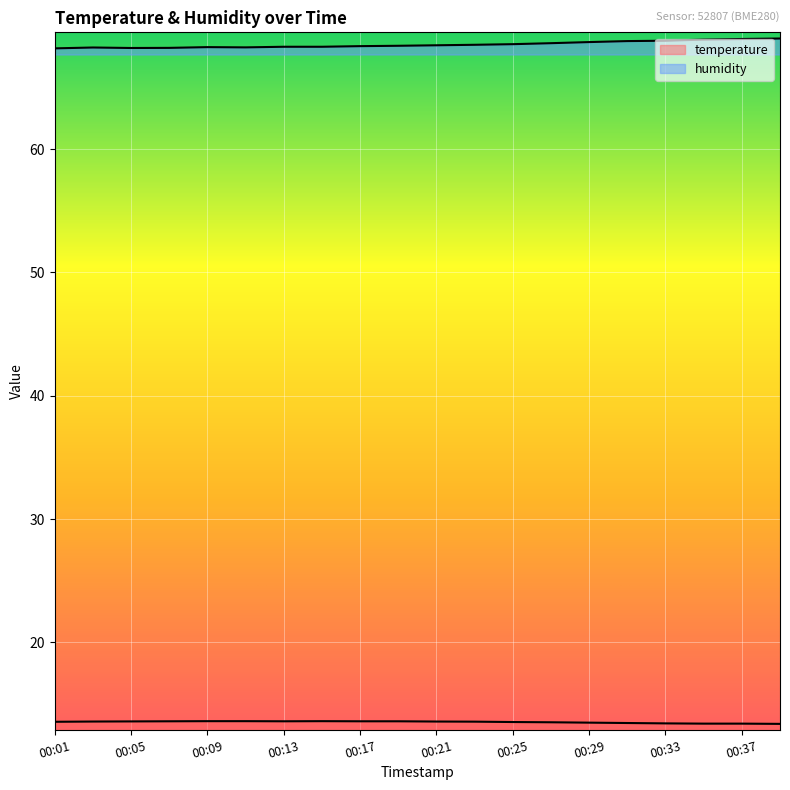

What is the difference between the maximum and minimum values in the humidity series?

0.8